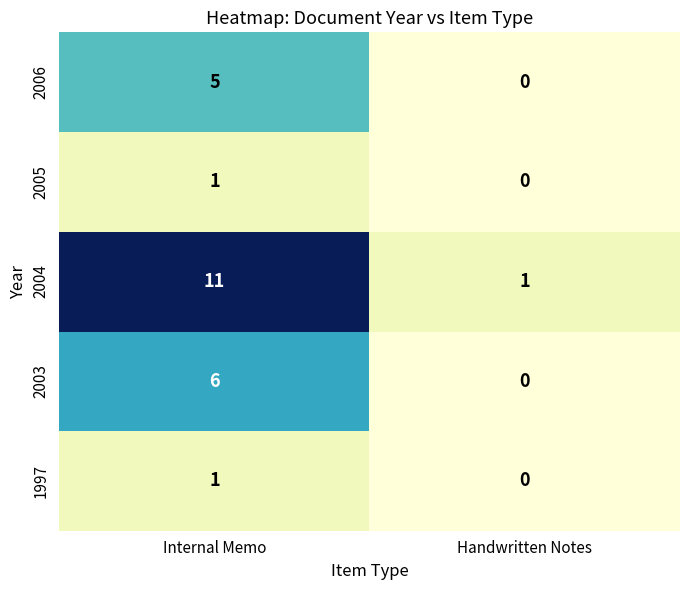

What is the sum of the 2003 values at Internal Memo and Handwritten Notes?

6